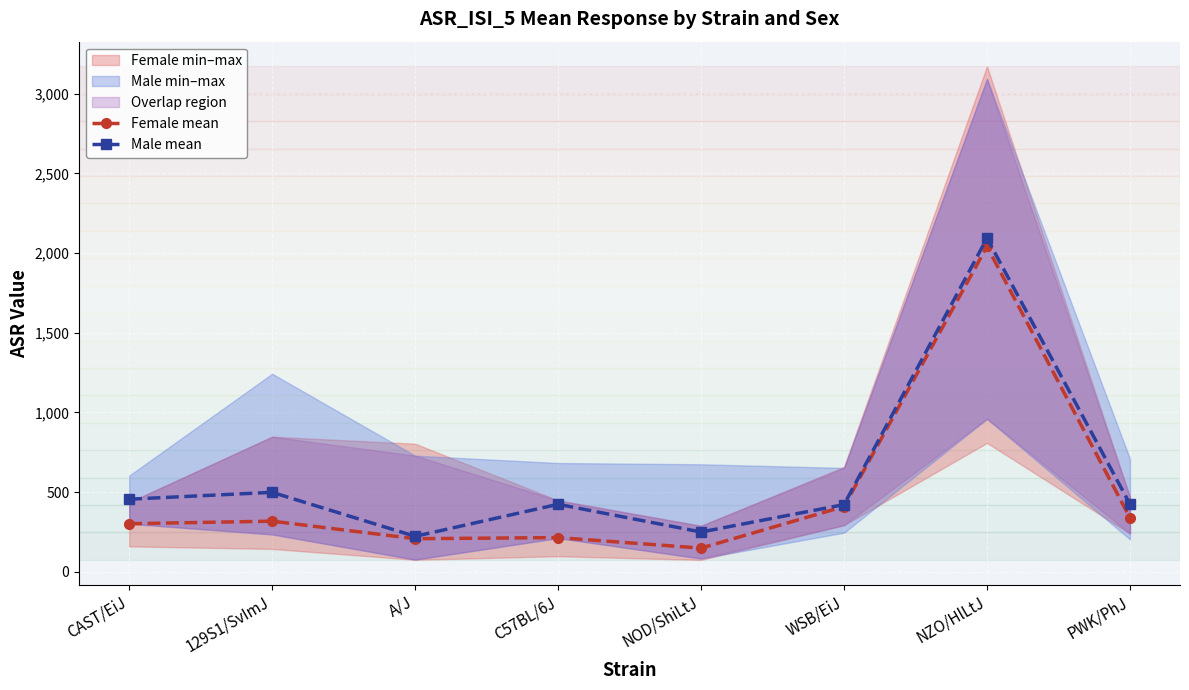

At which label does Male mean first exceed 425?

CAST/EiJ